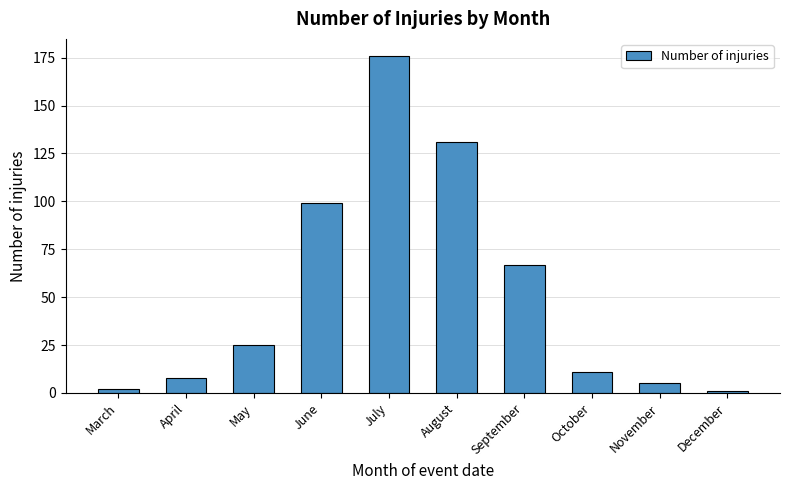

At which label is the value closest to 88?

June